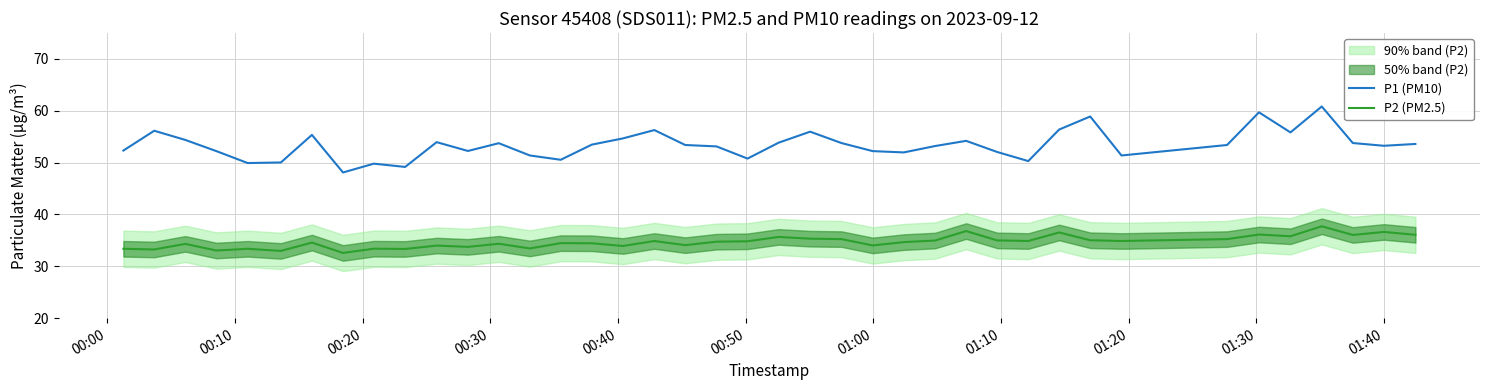

Reading left to right, list all the values displayed in this chart.

P1 (PM10): 52.3	56.1	54.4	52.2	49.9	50.0	55.4	48.1	49.8	49.2	54.0	52.2	53.8	51.4	50.5	53.5	54.7	56.3	53.4	53.1	50.8	53.9	56.0	53.8	52.2	52.0	53.2	54.2	52.0	50.3	56.4	58.9	51.4	53.4	59.7	55.8	60.8	53.8	53.2	53.6
P2 (PM2.5): 33.4	33.2	34.3	33.0	33.4	33.0	34.6	32.6	33.4	33.4	34.0	33.8	34.4	33.5	34.5	34.5	33.9	34.9	34.1	34.8	34.8	35.7	35.3	35.2	34.0	34.7	35.0	36.8	35.0	34.9	36.5	35.0	34.9	35.2	36.1	35.8	37.7	36.0	36.6	36.1